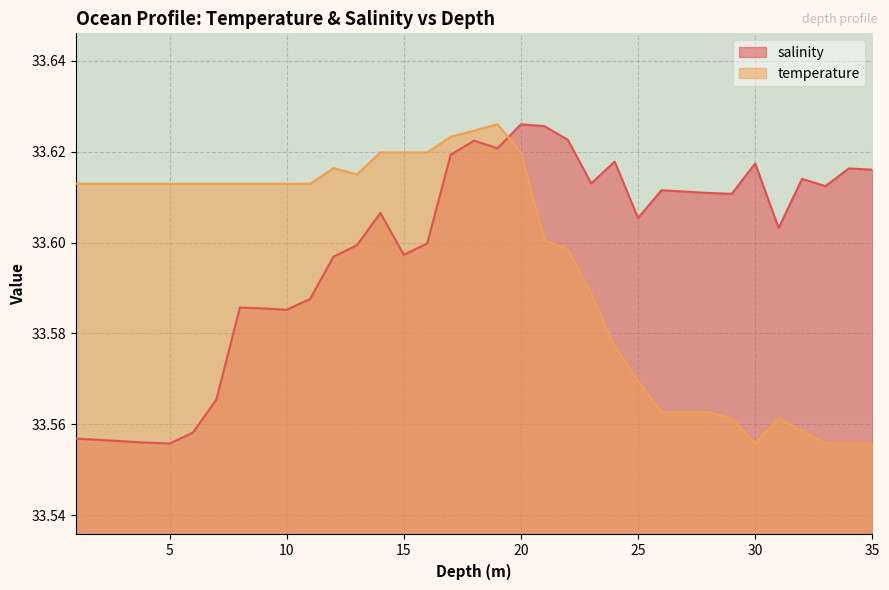

What is the value of the temperature point at the 35th from the left?

33.6